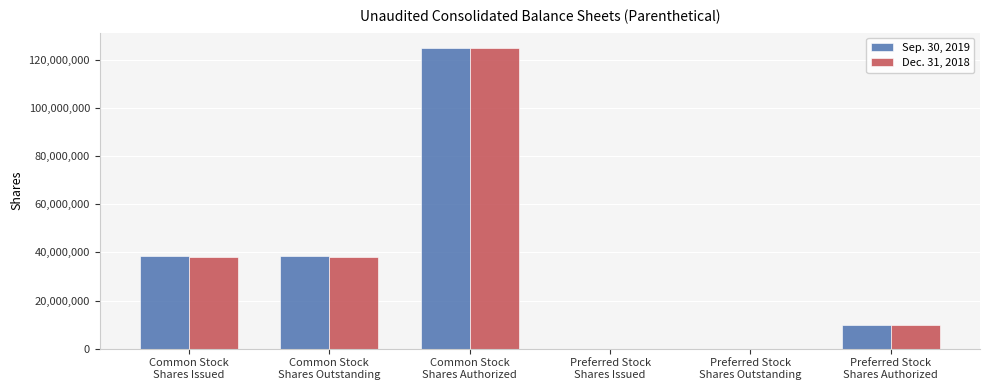

What is the greatest value displayed?

125000000